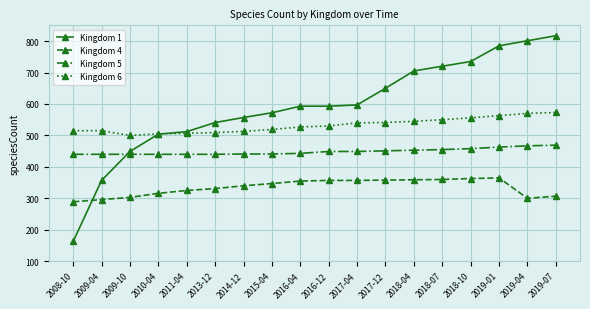

Read the Kingdom 1 value at 2018-07.

720